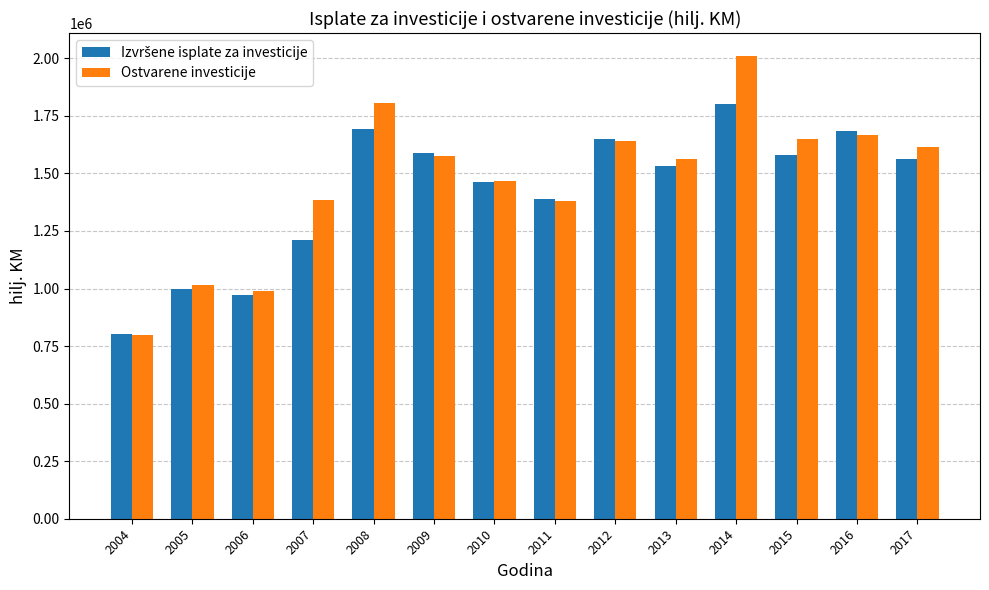

How many data points in Ostvarene investicije are less than 1576788?

7